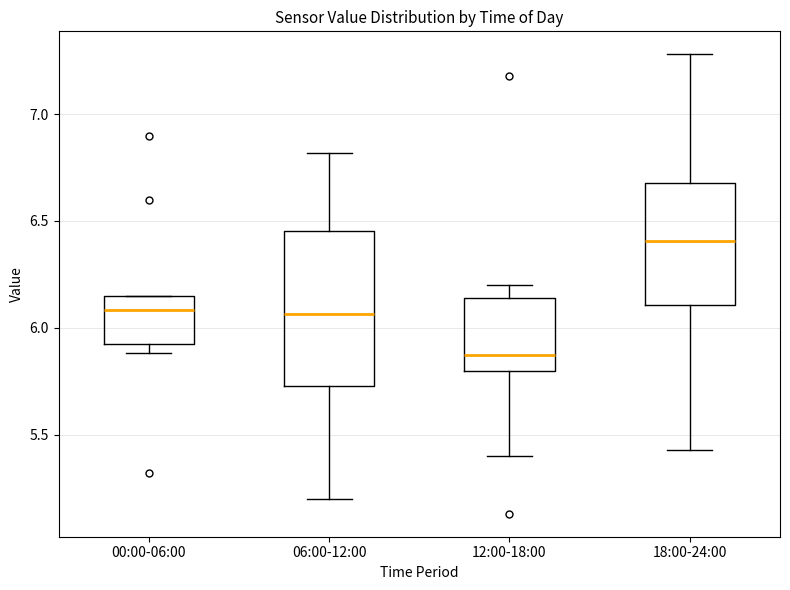

Reading left to right, transcribe this box plot: for each box, give where its median line is, the range the box spans, and where its two whiskers end, as read against the y-axis. The values are not printed on the chart, so give them approximately, as read against the axis.

00:00-06:00: median 6.10, box 5.95 to 6.15, whiskers 5.90 to 6.15
06:00-12:00: median 6.05, box 5.75 to 6.45, whiskers 5.20 to 6.80
12:00-18:00: median 5.90, box 5.80 to 6.15, whiskers 5.40 to 6.20
18:00-24:00: median 6.40, box 6.10 to 6.70, whiskers 5.45 to 7.30